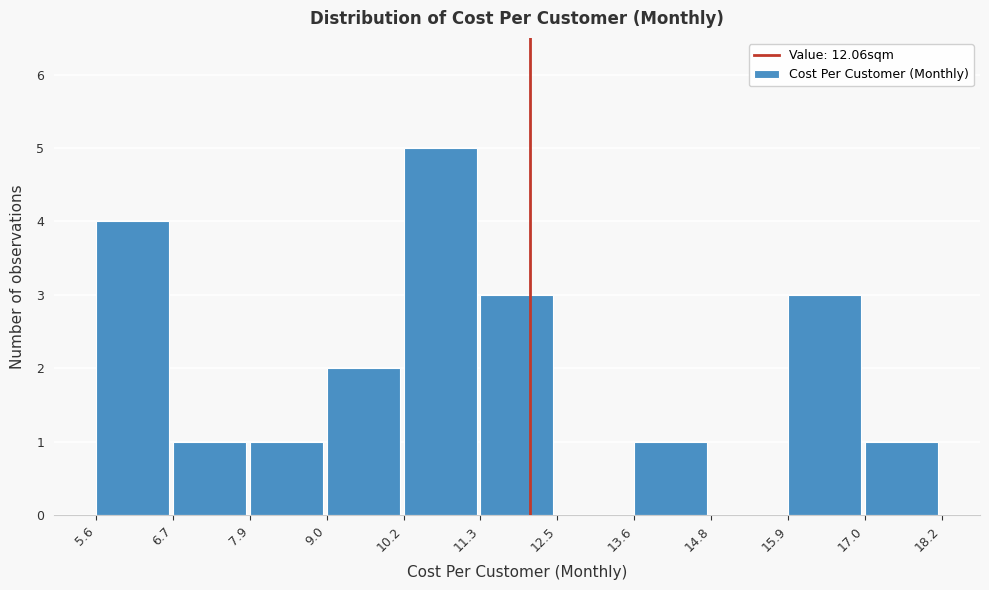

Reading left to right, list every bar in this chart as the range it spans on the x-axis followed by its height. The values are not printed on the chart, so give them approximately, as read against the axis.

5.6 to 6.7: 4
6.7 to 7.9: 1
7.9 to 9.0: 1
9.0 to 10.2: 2
10.2 to 11.3: 5
11.3 to 12.5: 3
12.5 to 13.6: 0
13.6 to 14.8: 1
14.8 to 15.9: 0
15.9 to 17.0: 3
17.0 to 18.2: 1